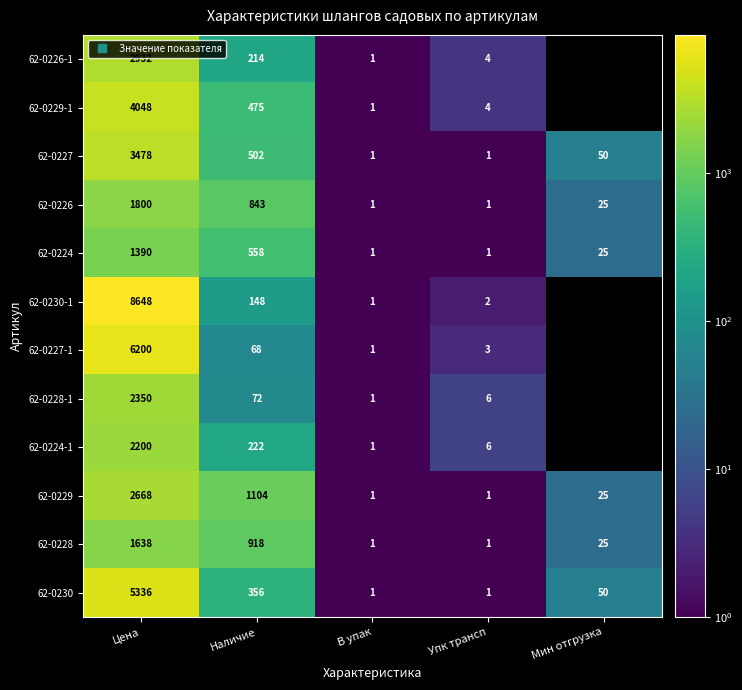

Where is 62-0230 nearest to the value 2668?

Наличие